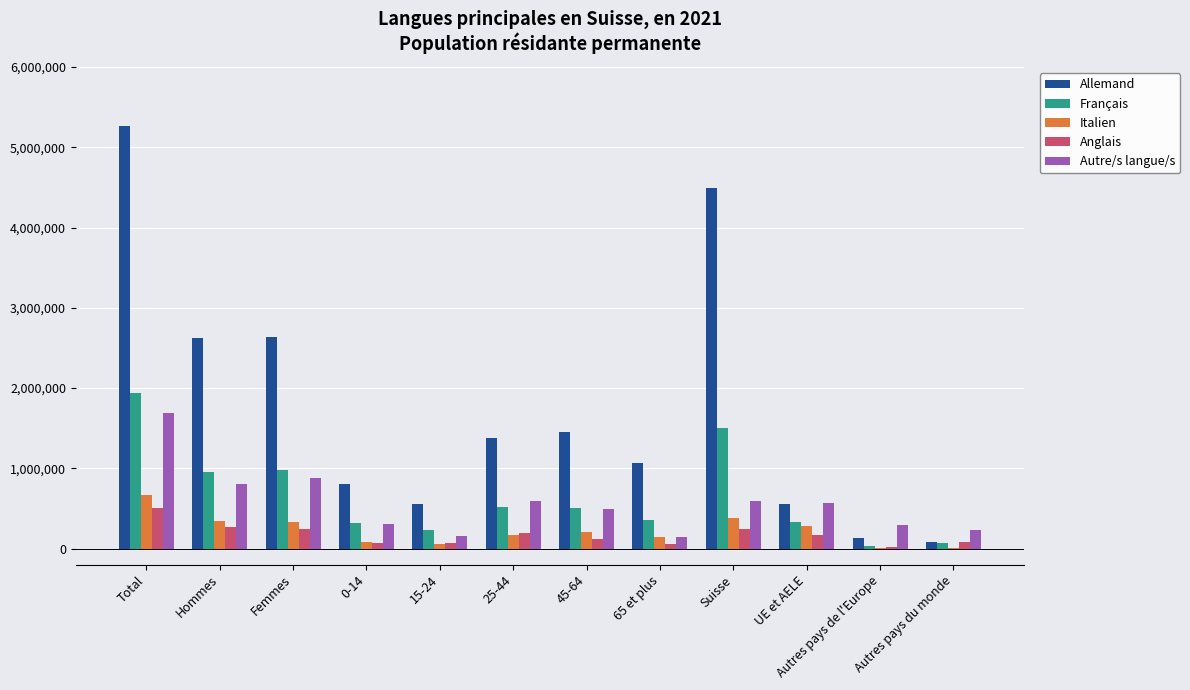

Are the bars grouped side by side (vs. stacked)?

Yes